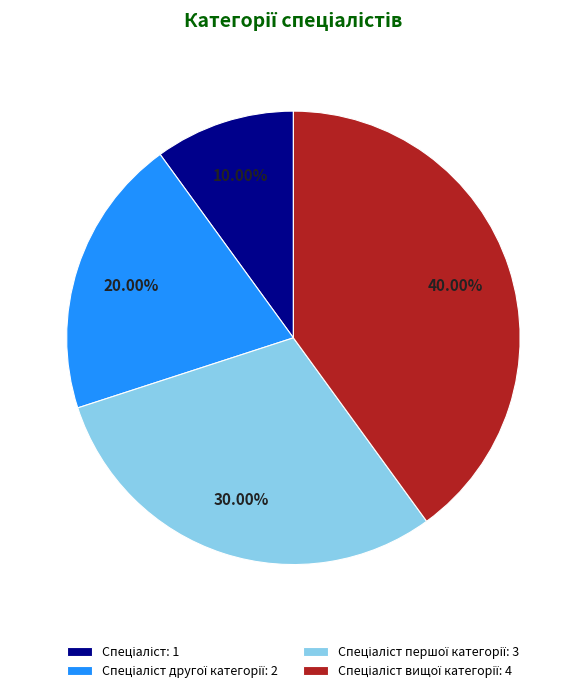

Is there any slice that represents more than half of the pie?

No